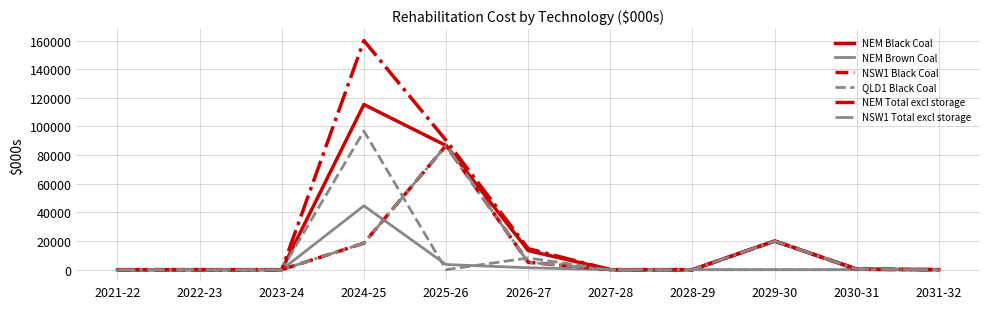

Does the chart have visible grid lines?

Yes